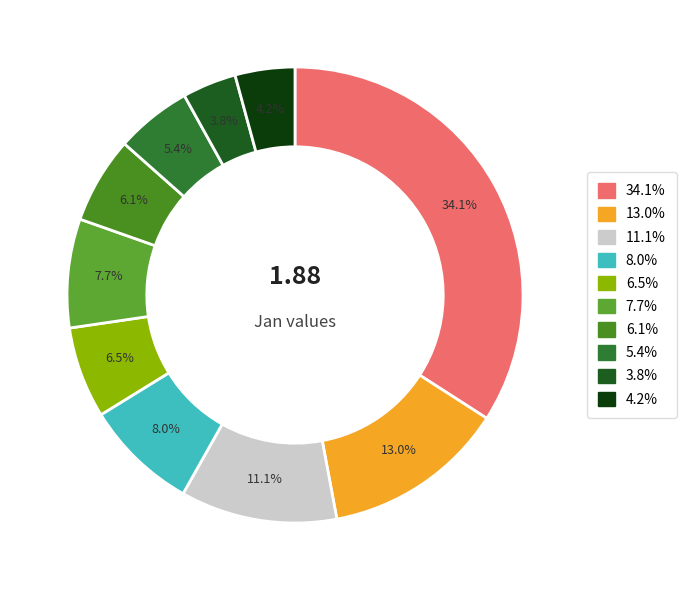

To the nearest percent, what is the average slice percentage?

10%